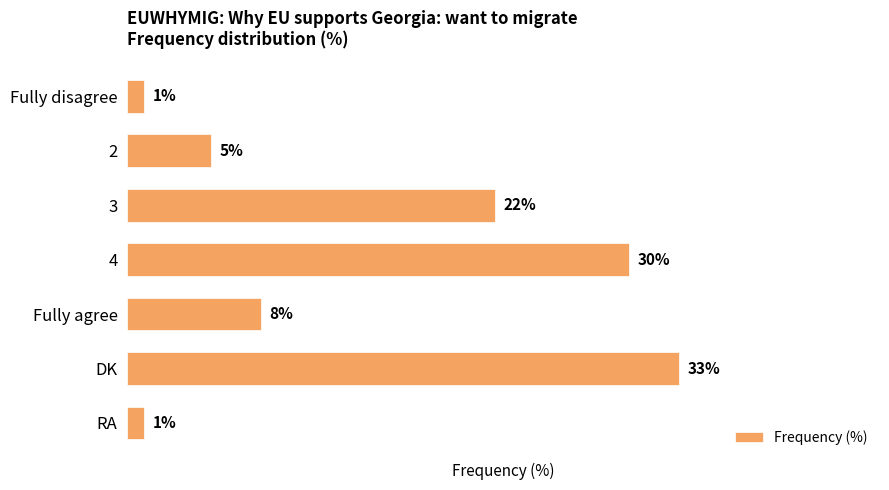

What is the label of the 2nd bar from the bottom?

DK